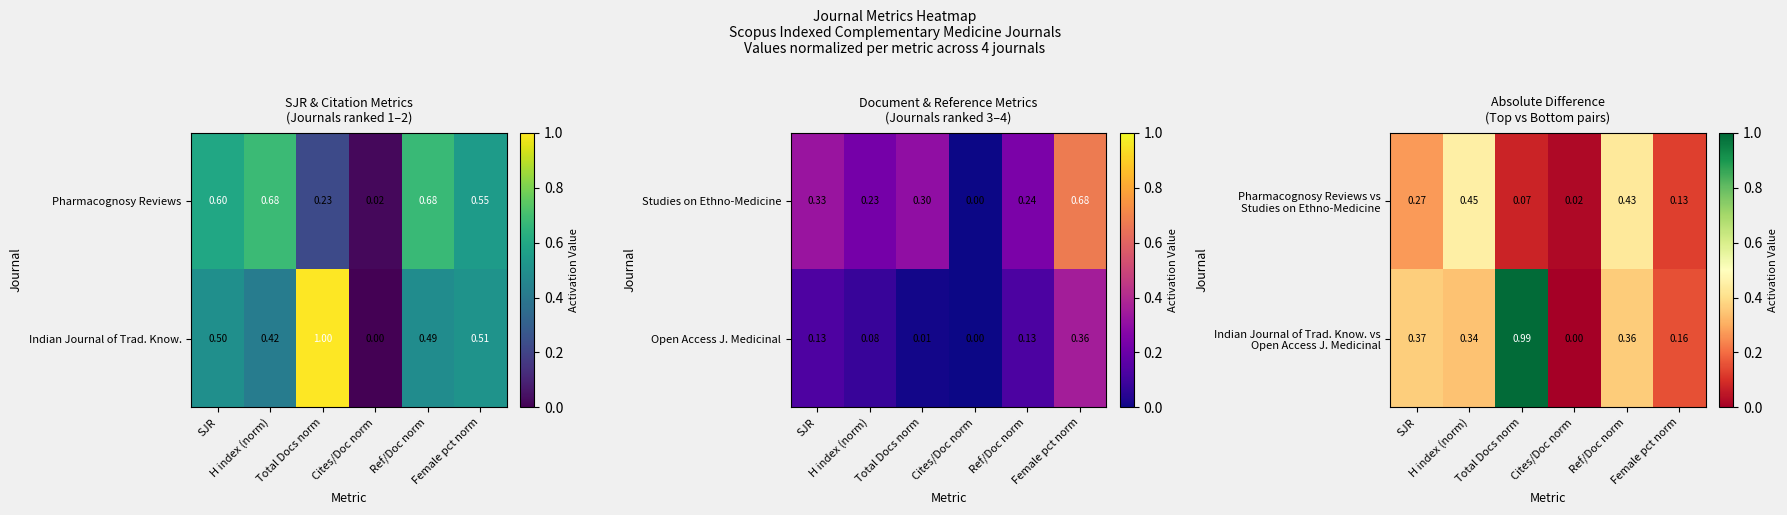

At which category is the sum across all series the highest?

Total Docs norm